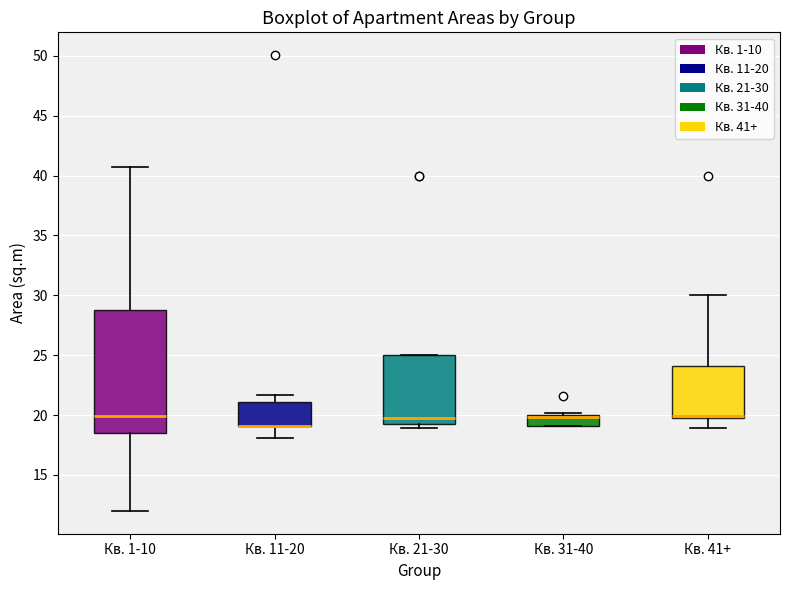

Reading left to right, transcribe this box plot: for each box, give where its median line is, the range the box spans, and where its two whiskers end, as read against the y-axis. The values are not printed on the chart, so give them approximately, as read against the axis.

Кв. 1-10: median 20.0, box 18.5 to 29.0, whiskers 12.0 to 40.5
Кв. 11-20: median 19.0 (drawn on the box's lower edge), box 19.0 to 21.0, whiskers 18.0 to 21.5
Кв. 21-30: median 20.0, box 19.5 to 25.0, whiskers 19.0 to 25.0
Кв. 31-40: median 20.0 (just below the box's upper edge), box 19.0 to 20.0, whiskers 19.0 to 20.0 (just above the box's upper edge)
Кв. 41+: median 20.0, box 19.5 to 24.0, whiskers 19.0 to 30.0